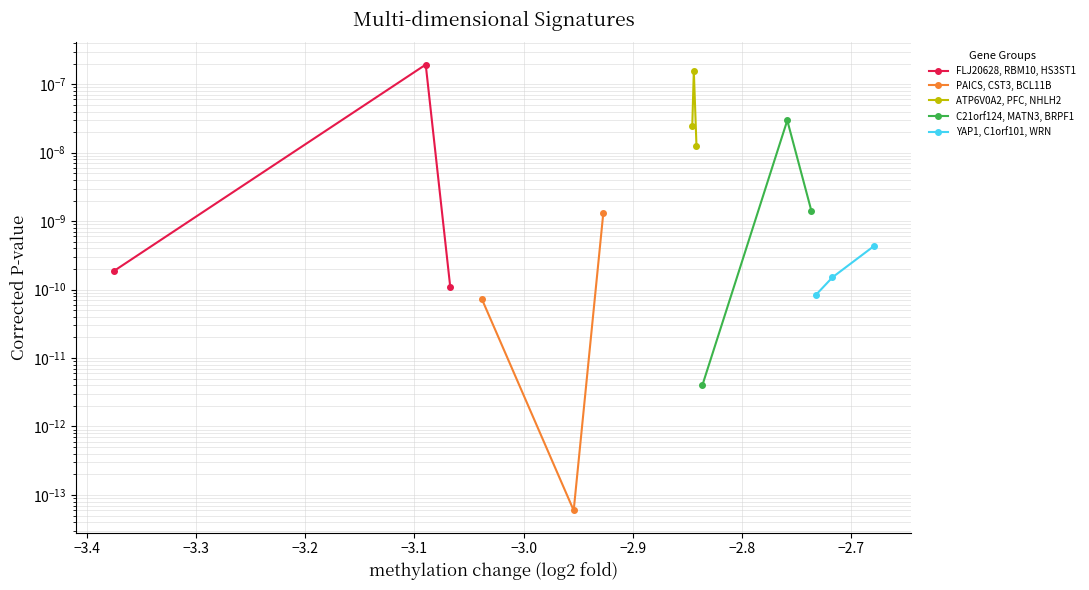

The value of YAP1, C1orf101, WRN at −3.3 is 0.0. True or false?

False